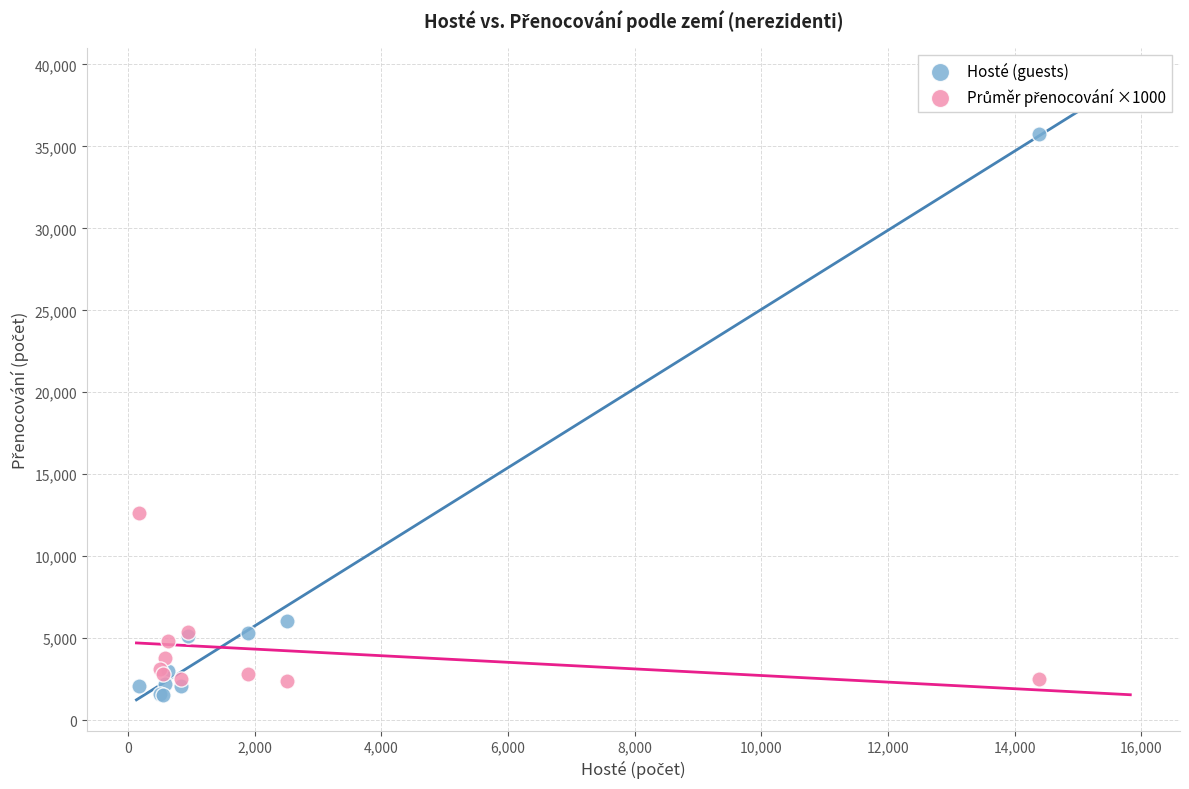

Which series reaches the minimum Y coordinate?

Hosté (guests)